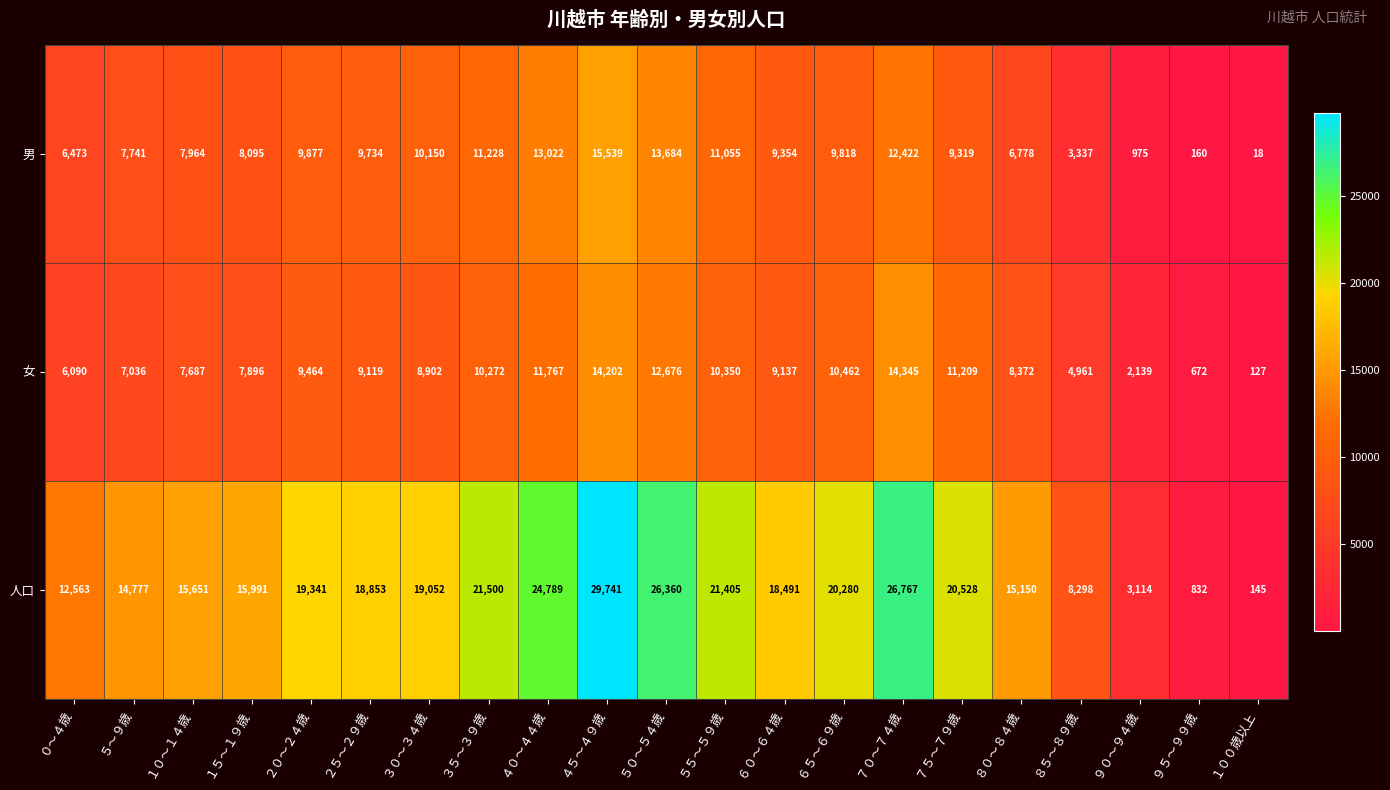

Rank the categories by 人口 value from highest to lowest.

４５～４９歳, ７０～７４歳, ５０～５４歳, ４０～４４歳, ３５～３９歳, ５５～５９歳, ７５～７９歳, ６５～６９歳, ２０～２４歳, ３０～３４歳, ２５～２９歳, ６０～６４歳, １５～１９歳, １０～１４歳, ８０～８４歳, ５～９歳, ０～４歳, ８５～８９歳, ９０～９４歳, ９５～９９歳, １００歳以上